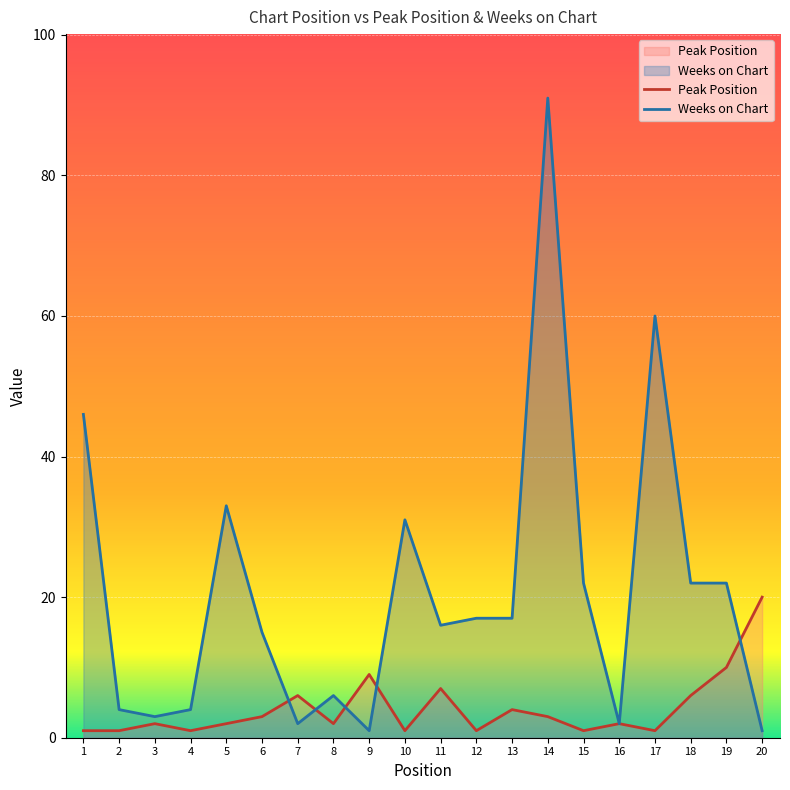

Rank the categories by Weeks on Chart value from highest to lowest.

14, 17, 1, 5, 10, 15, 18, 19, 12, 13, 11, 6, 8, 2, 4, 3, 7, 16, 9, 20